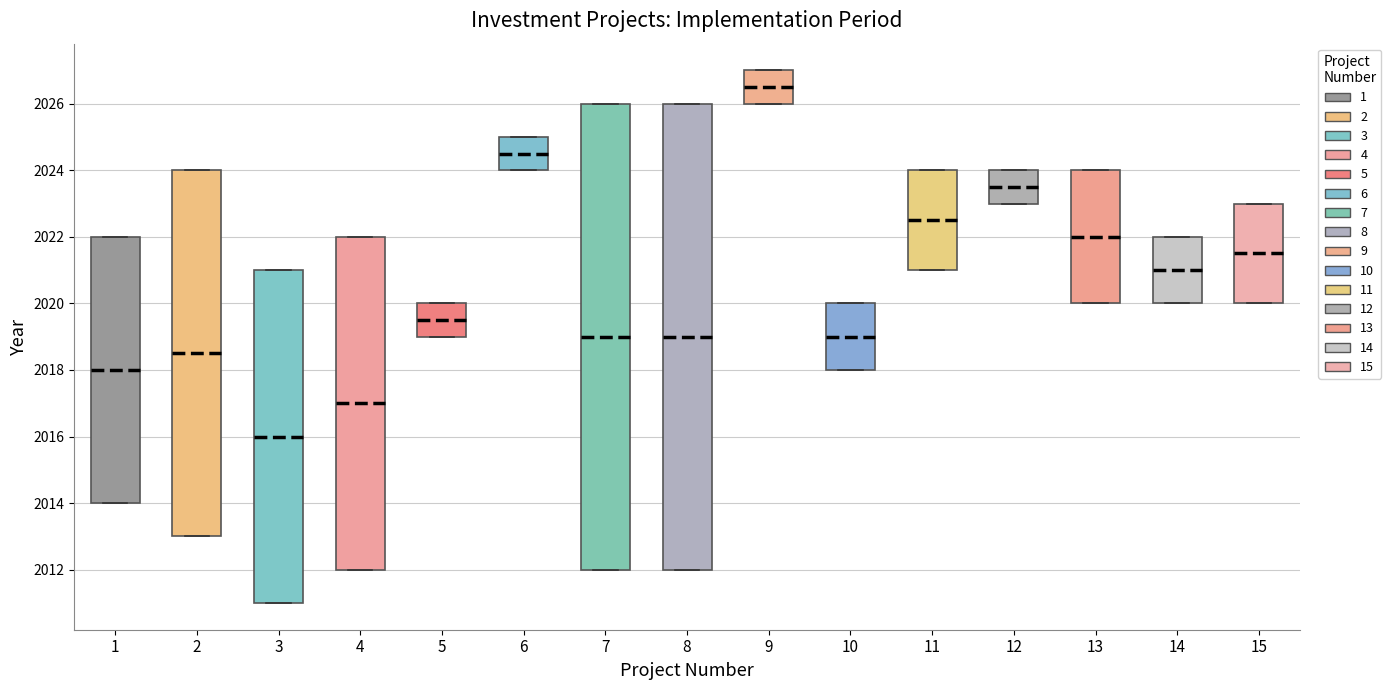

Reading left to right, transcribe this box plot: for each box, give where its median line is, the range the box spans, and where its two whiskers end, as read against the y-axis. The values are not printed on the chart, so give them approximately, as read against the axis.

1: median 2018.0, box 2014.0 to 2022.0, whiskers 2014.0 to 2022.0
2: median 2018.6, box 2013.0 to 2024.0, whiskers 2013.0 to 2024.0
3: median 2016.0, box 2011.0 to 2021.0, whiskers 2011.0 to 2021.0
4: median 2017.0, box 2012.0 to 2022.0, whiskers 2012.0 to 2022.0
5: median 2019.6, box 2019.0 to 2020.0, whiskers 2019.0 to 2020.0
6: median 2024.6, box 2024.0 to 2025.0, whiskers 2024.0 to 2025.0
7: median 2019.0, box 2012.0 to 2026.0, whiskers 2012.0 to 2026.0
8: median 2019.0, box 2012.0 to 2026.0, whiskers 2012.0 to 2026.0
9: median 2026.6, box 2026.0 to 2027.0, whiskers 2026.0 to 2027.0
10: median 2019.0, box 2018.0 to 2020.0, whiskers 2018.0 to 2020.0
11: median 2022.6, box 2021.0 to 2024.0, whiskers 2021.0 to 2024.0
12: median 2023.6, box 2023.0 to 2024.0, whiskers 2023.0 to 2024.0
13: median 2022.0, box 2020.0 to 2024.0, whiskers 2020.0 to 2024.0
14: median 2021.0, box 2020.0 to 2022.0, whiskers 2020.0 to 2022.0
15: median 2021.6, box 2020.0 to 2023.0, whiskers 2020.0 to 2023.0